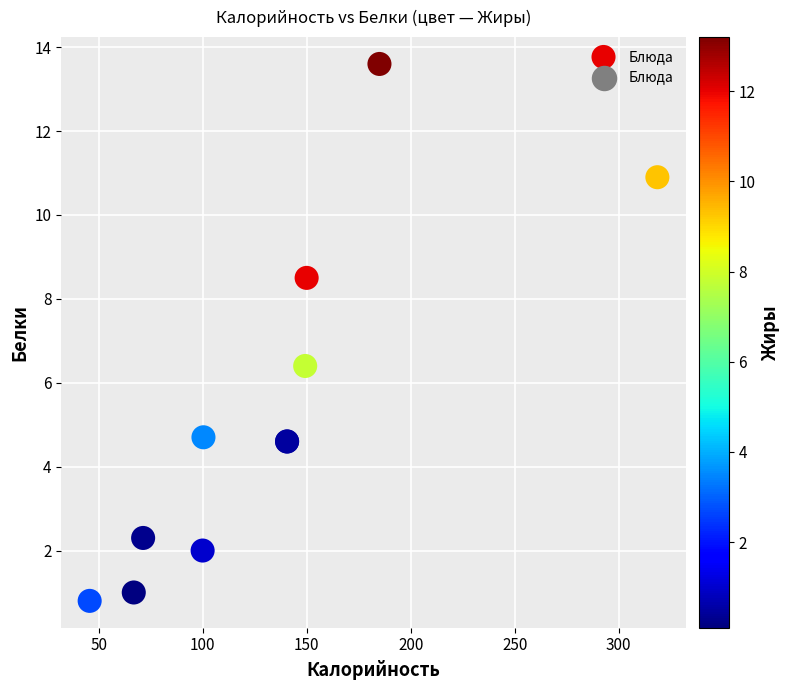

What Y value in the scatter plot is closest to 7?

6.4